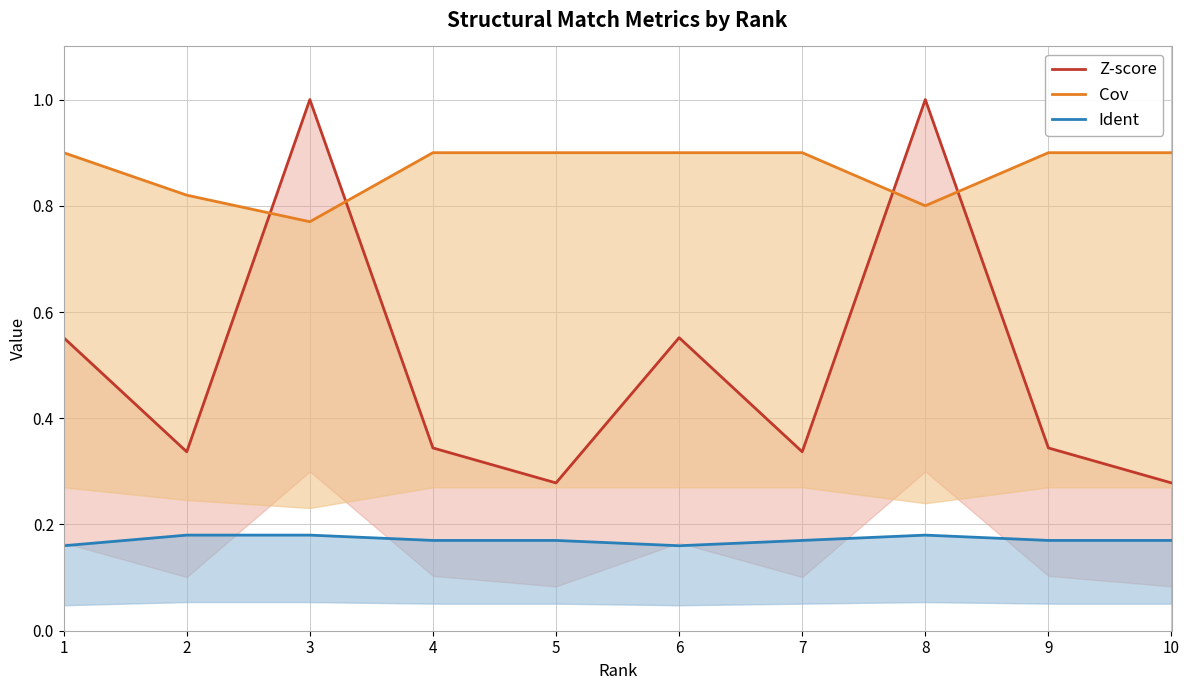

Rank the series by their maximum value, from lowest to highest.

Ident, Cov, Z-score